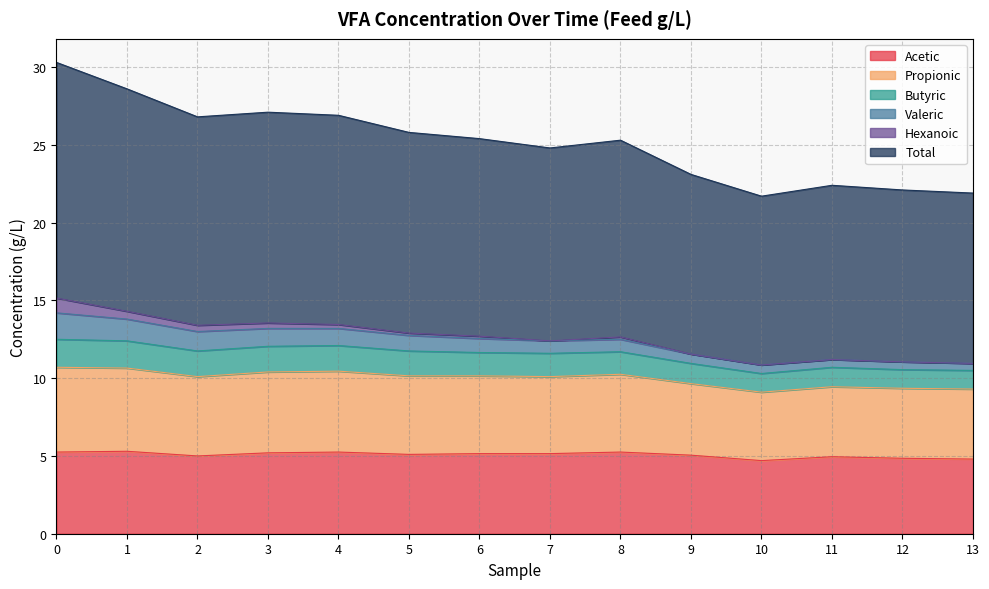

The value of Acetic at 2 is 5.0. True or false?

True